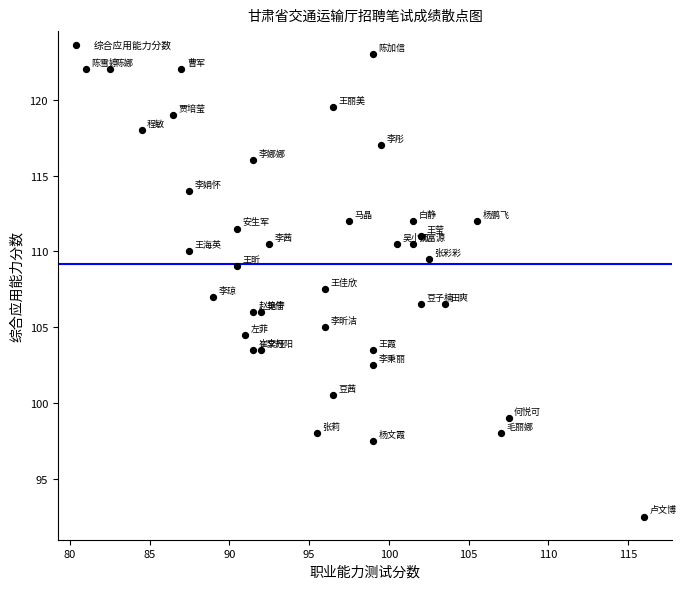

What is the range of Y values (max minus min)?

30.5